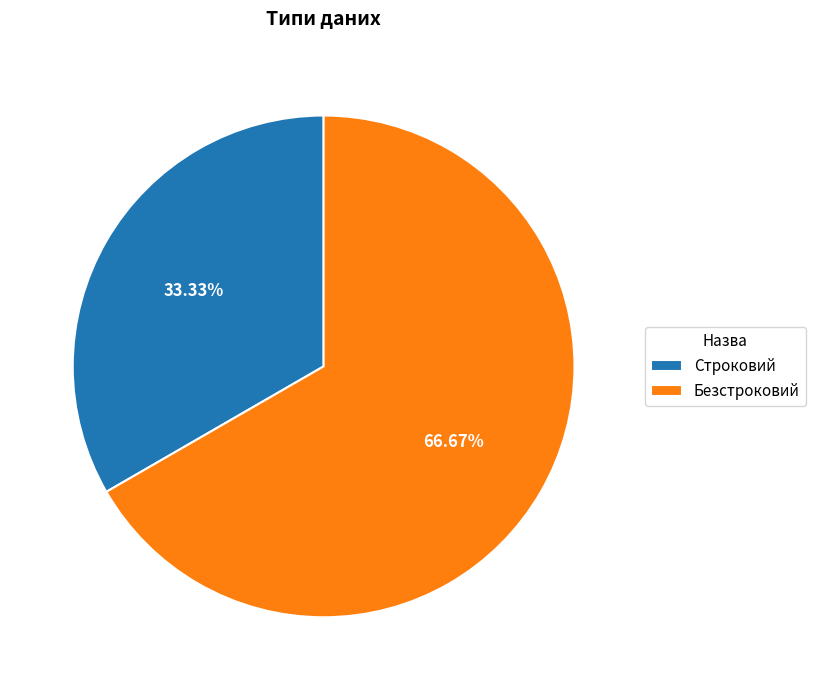

What percentage is the Строковий slice, to the nearest percent?

33%